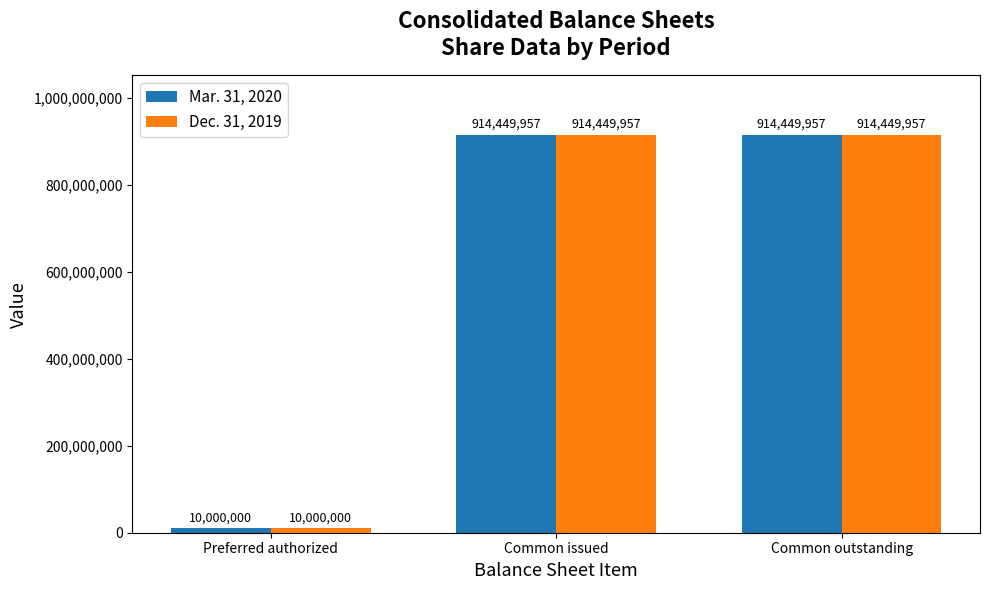

What is the difference between the maximum and minimum values in the Dec. 31, 2019 series?

904449957